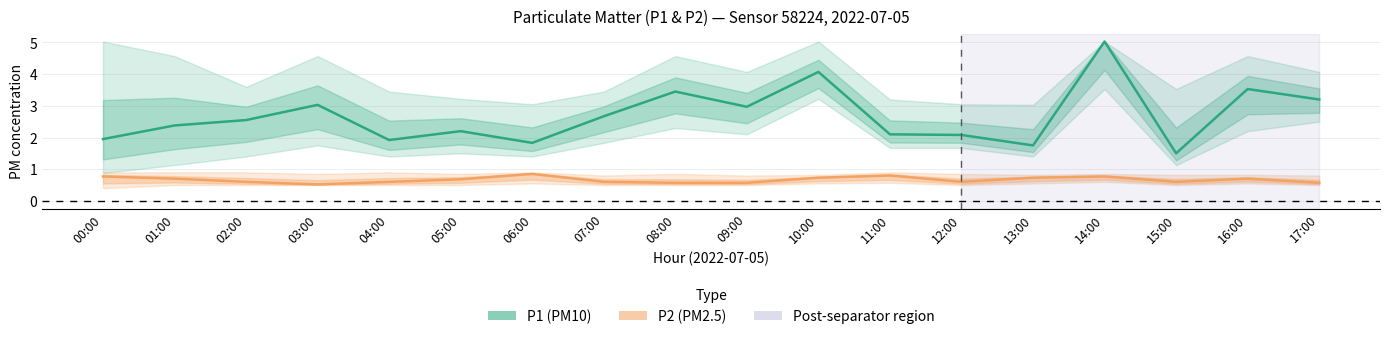

Read the P1 (PM10) value at 03:00.

3.0